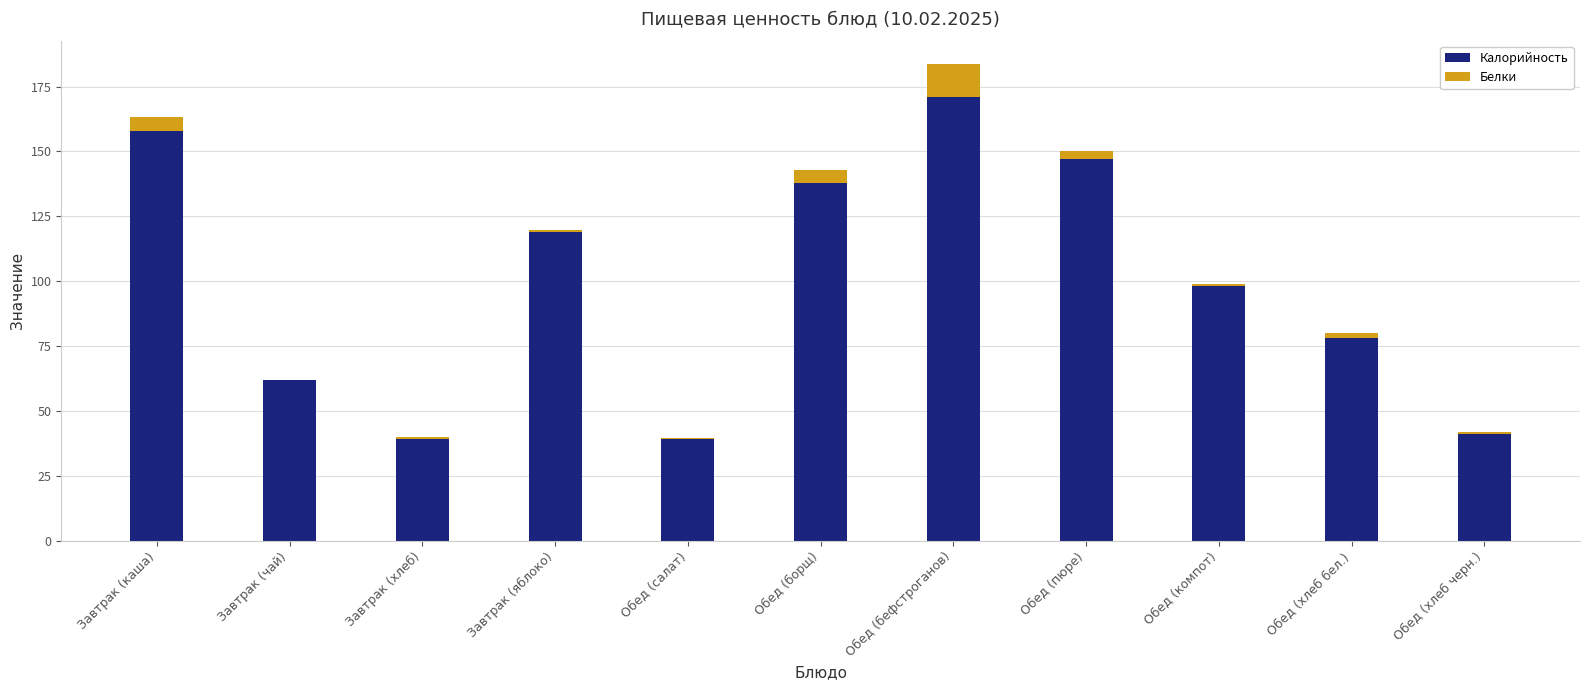

The value of Калорийность at Обед (салат) is 69.7. True or false?

False